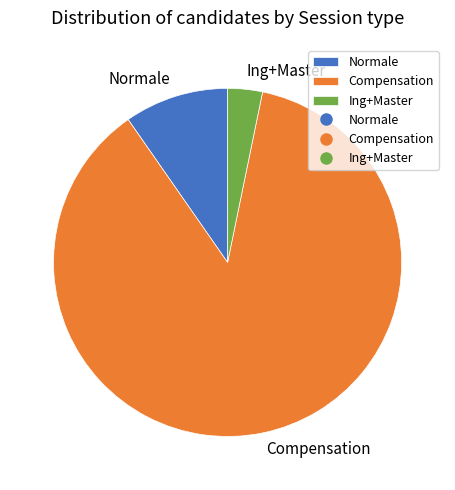

Is it true that Normale is 10% of the pie?

True